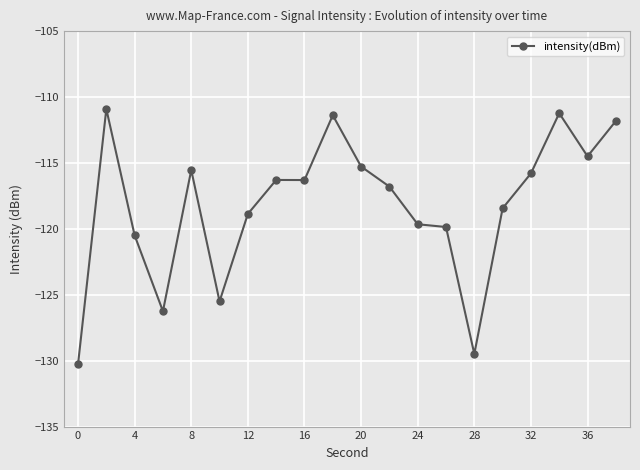

What is the greatest value displayed?

-110.9